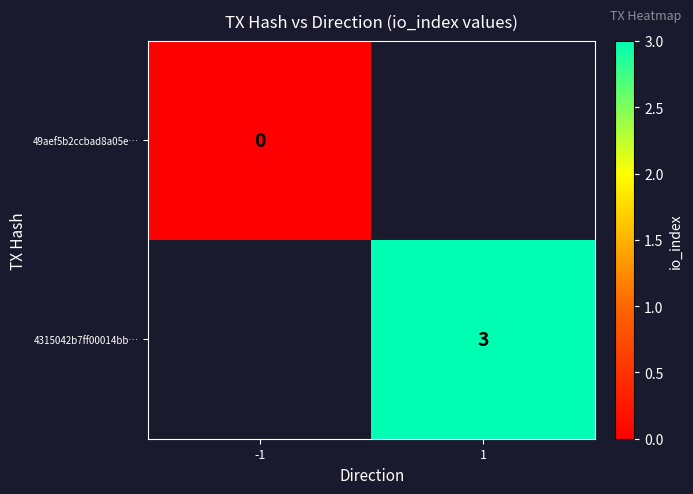

The value of 4315042b7ff00014bb… at 1 is 3. True or false?

True